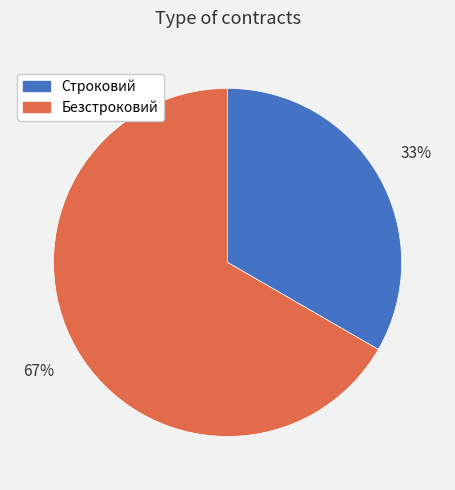

Does any single category account for the majority?

Yes